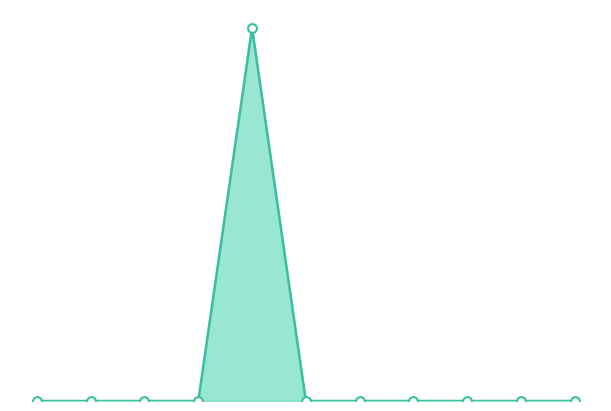

Does the chart have visible grid lines?

No